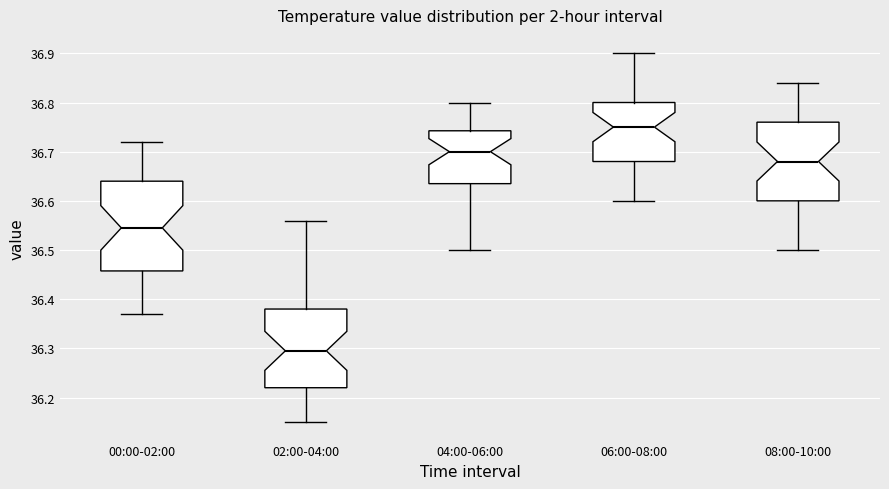

Reading left to right, read every box against the y-axis: the position of its median line, the range the box covers, and the ends of its whiskers. The values are not printed on the chart, so give them approximately, as read against the axis.

00:00-02:00: median 36.55, box 36.46 to 36.64, whiskers 36.37 to 36.72
02:00-04:00: median 36.30, box 36.22 to 36.38, whiskers 36.15 to 36.56
04:00-06:00: median 36.70, box 36.64 to 36.74, whiskers 36.50 to 36.80
06:00-08:00: median 36.75, box 36.68 to 36.80, whiskers 36.60 to 36.90
08:00-10:00: median 36.68, box 36.60 to 36.76, whiskers 36.50 to 36.84